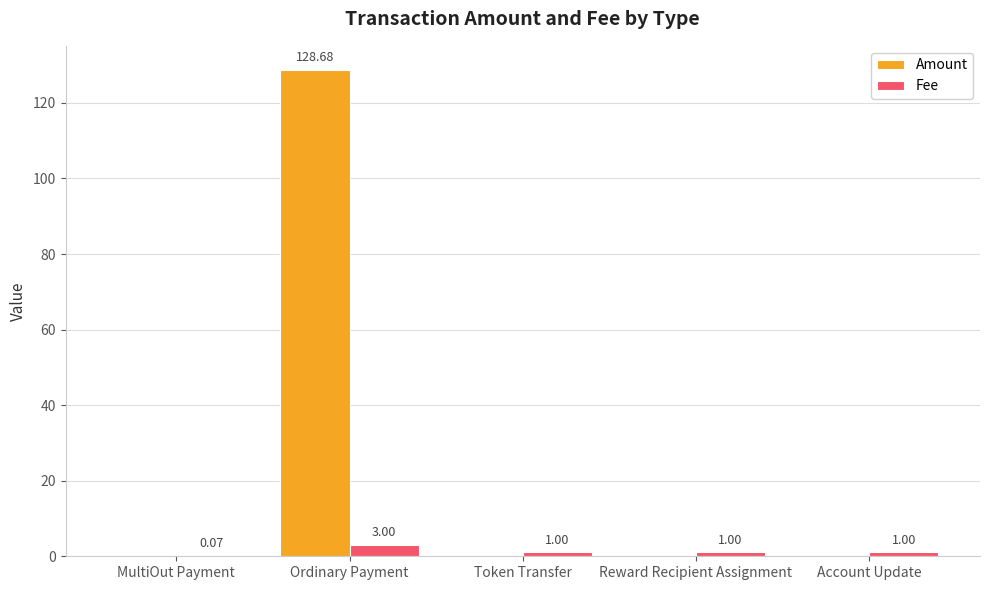

Is the value of Fee at Account Update greater than the value of Amount at MultiOut Payment?

Yes